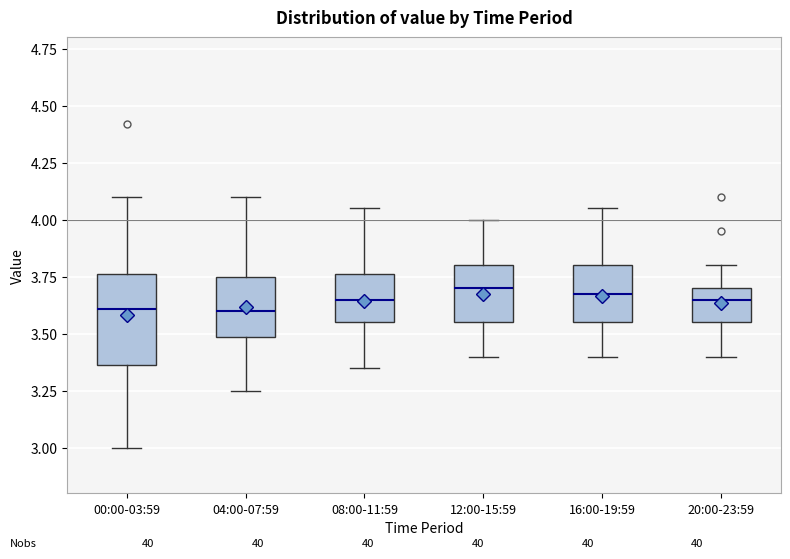

Comparing the boxes themselves (not the whiskers), which one is the tallest?

00:00-03:59